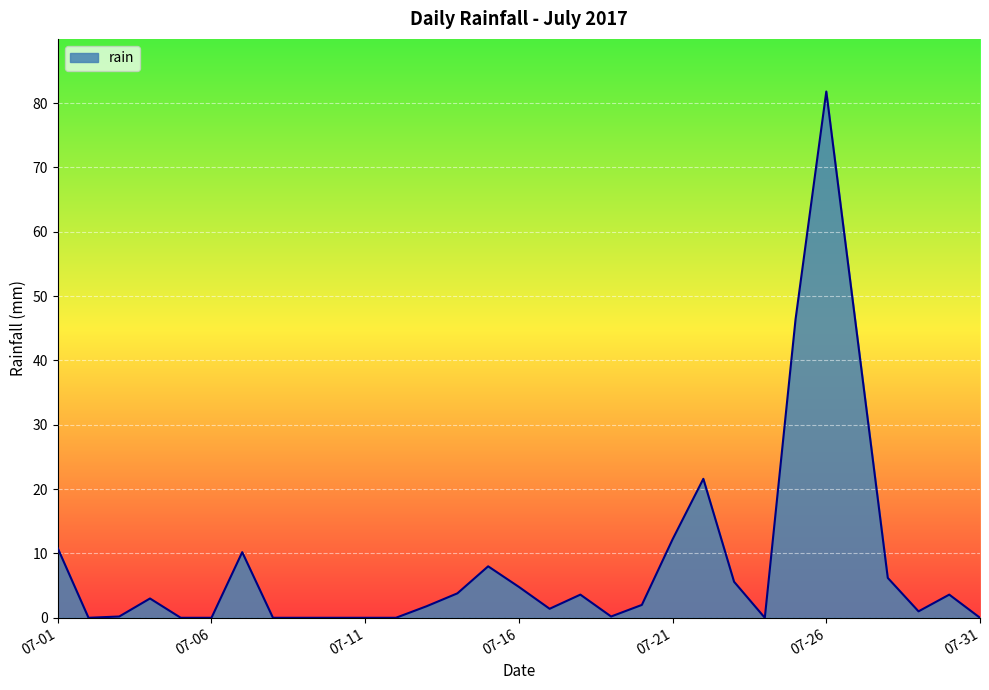

What is the maximum value shown in the chart?

81.8